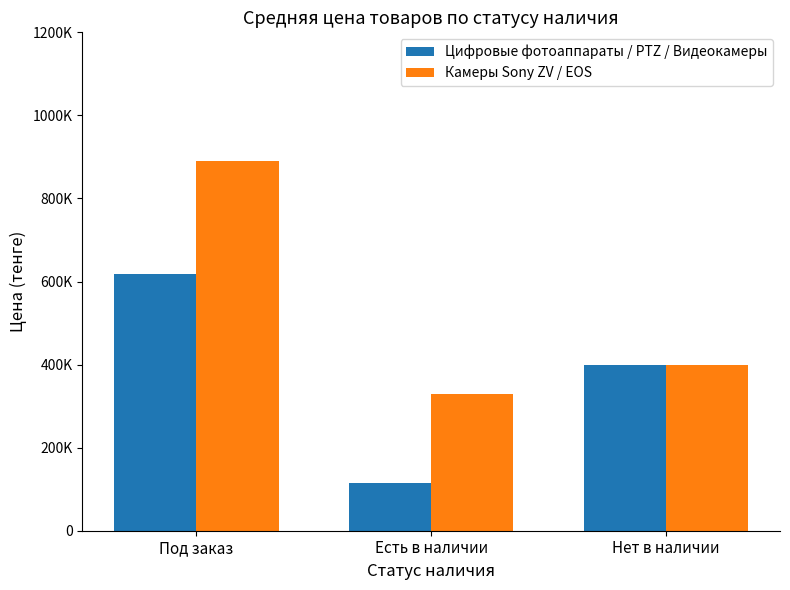

The value of Камеры Sony ZV / EOS at Нет в наличии is 120477. True or false?

False